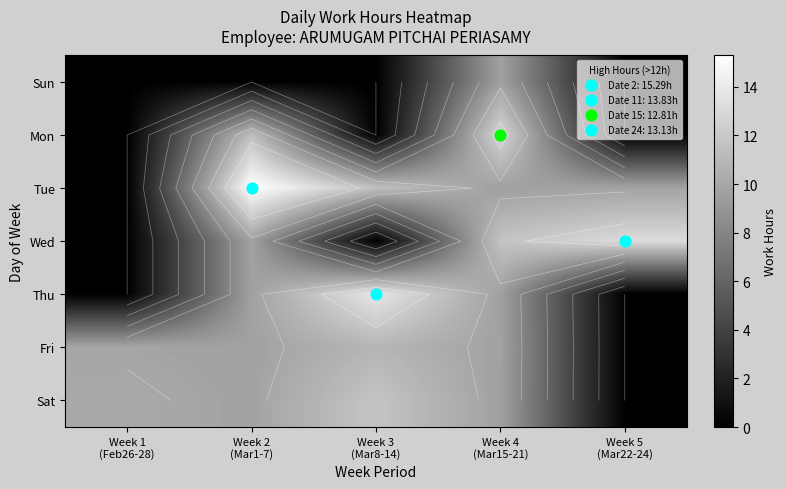

Which has a higher value, Week 1
(Feb26-28) or Week 4
(Mar15-21)?

Week 4
(Mar15-21)